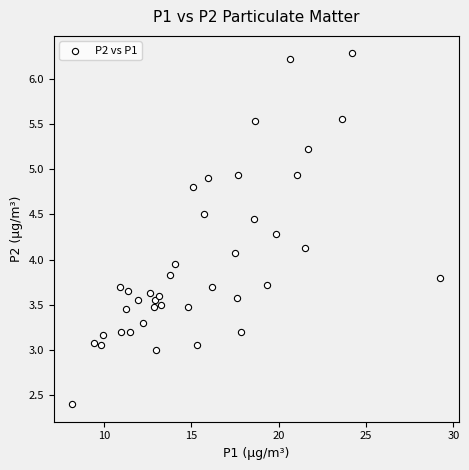

What is the range of X values (max minus min)?

21.1